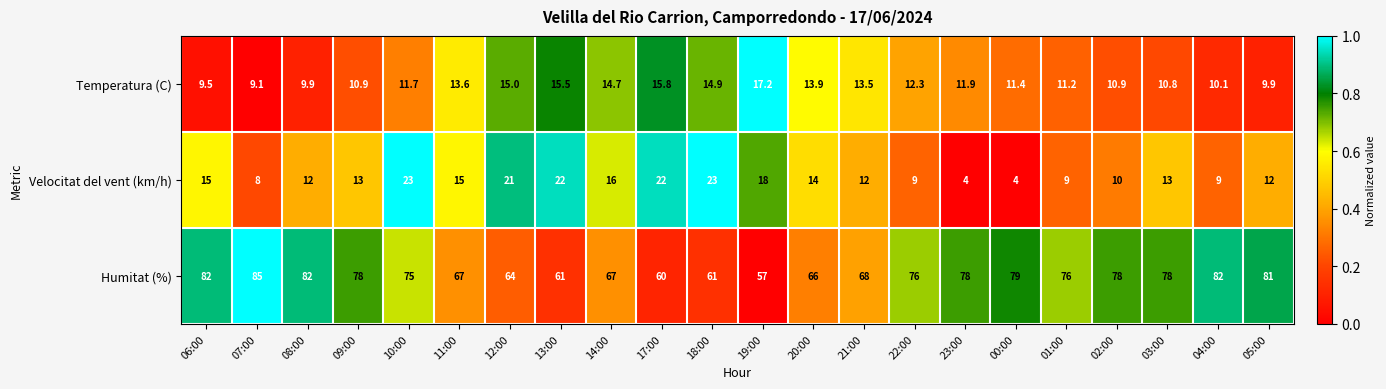

At which label does Velocitat del vent (km/h) first exceed 13?

06:00